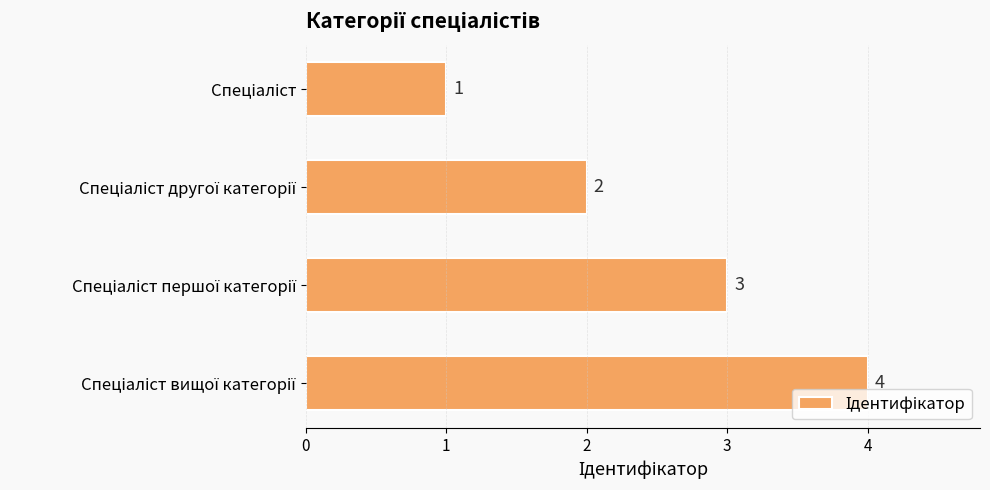

What is the sum of all values?

10